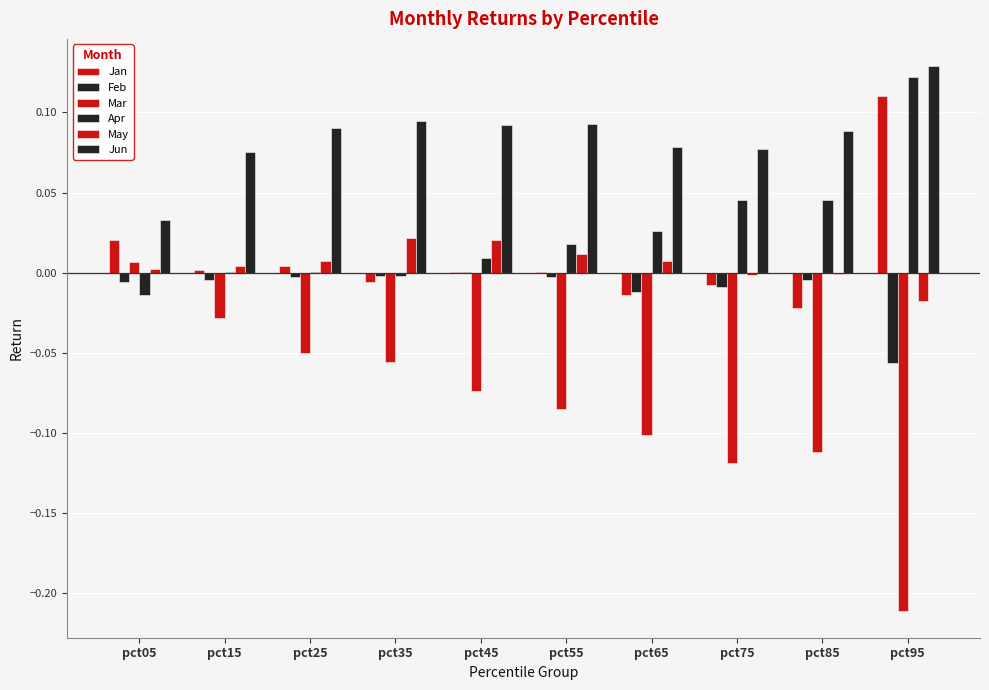

Which label corresponds to the largest value in the chart?

pct95